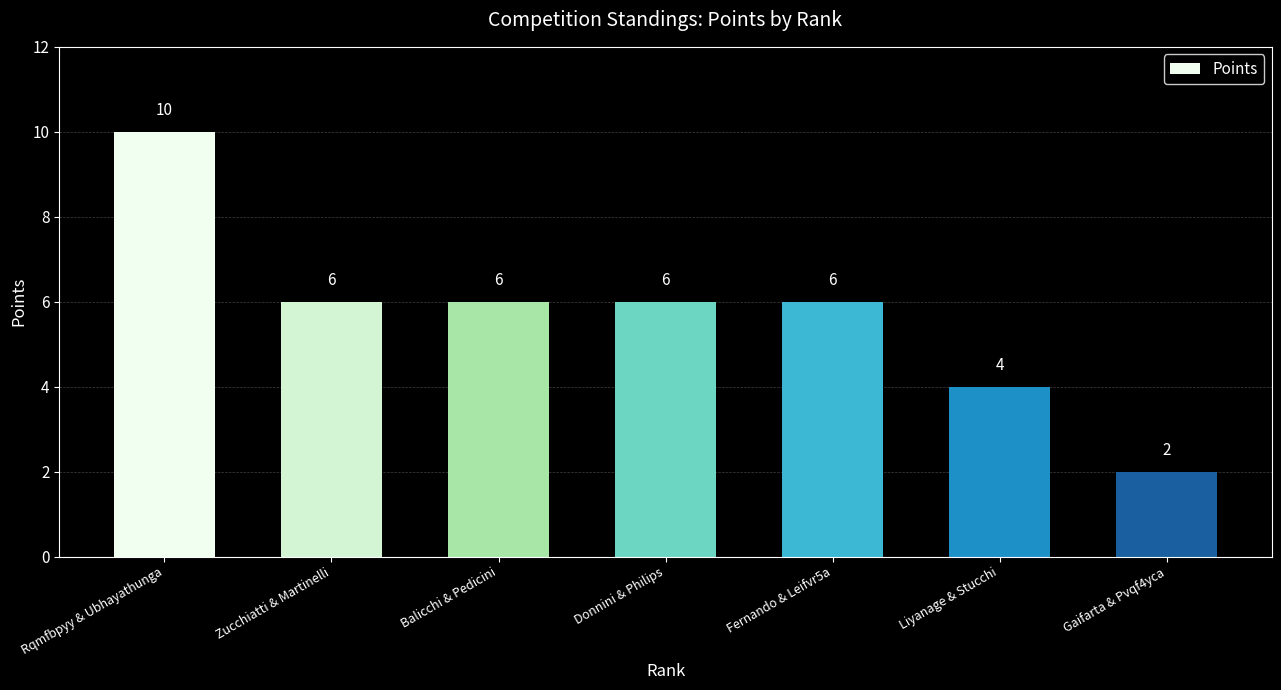

The chart shows a value of 6 at Zucchiatti & Martinelli. True or false?

True